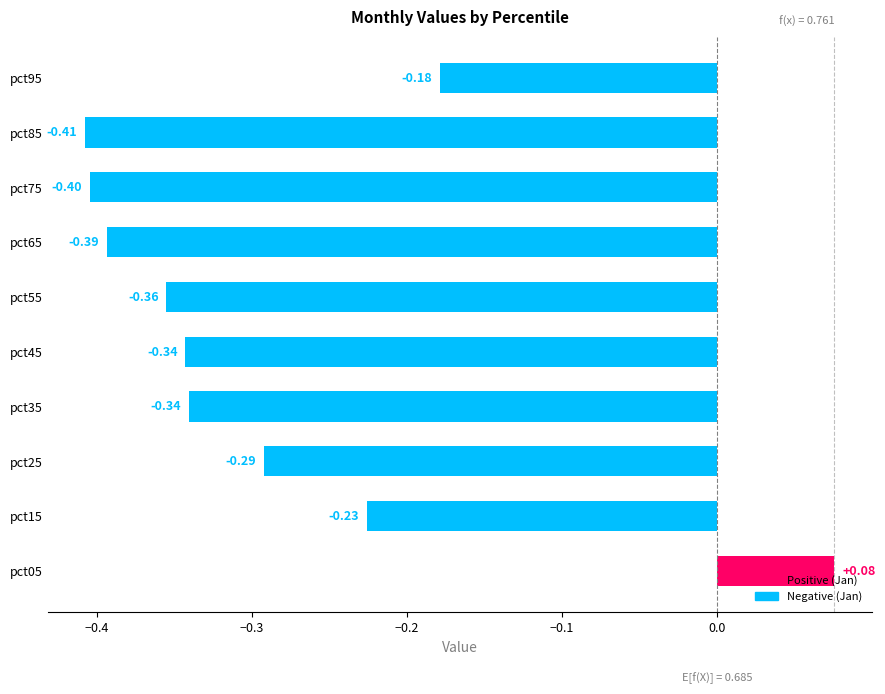

What is the sum of the values at pct95 and pct25?

-0.5